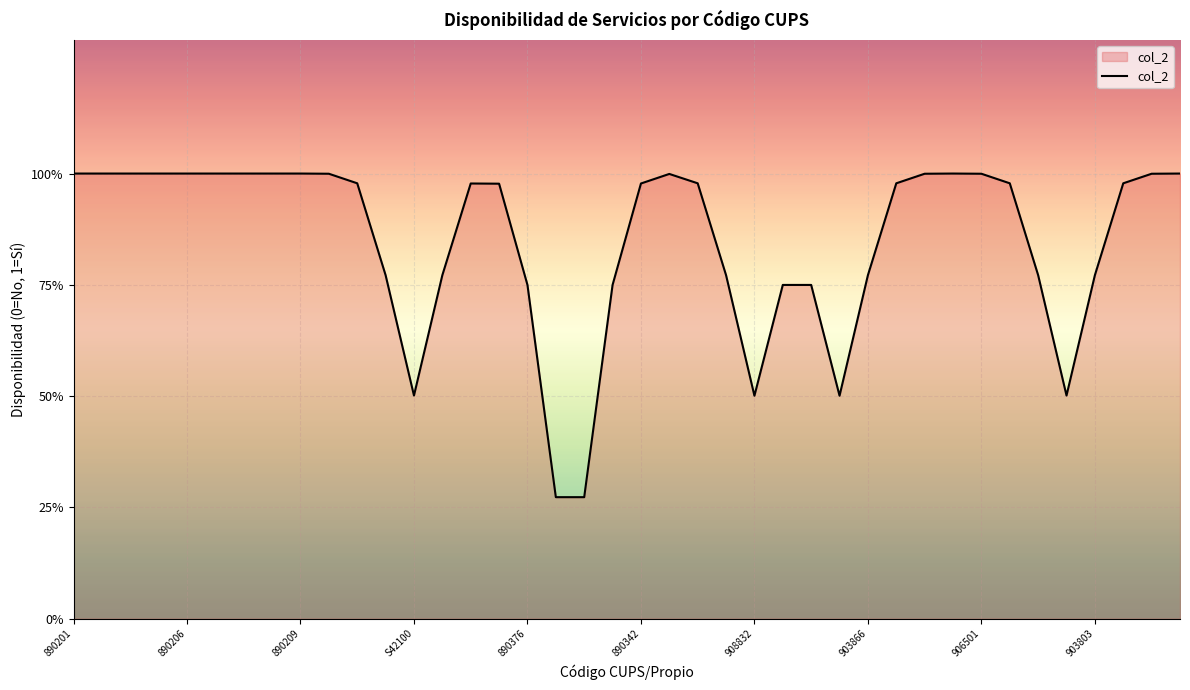

What is the maximum value shown in the chart?

1.0